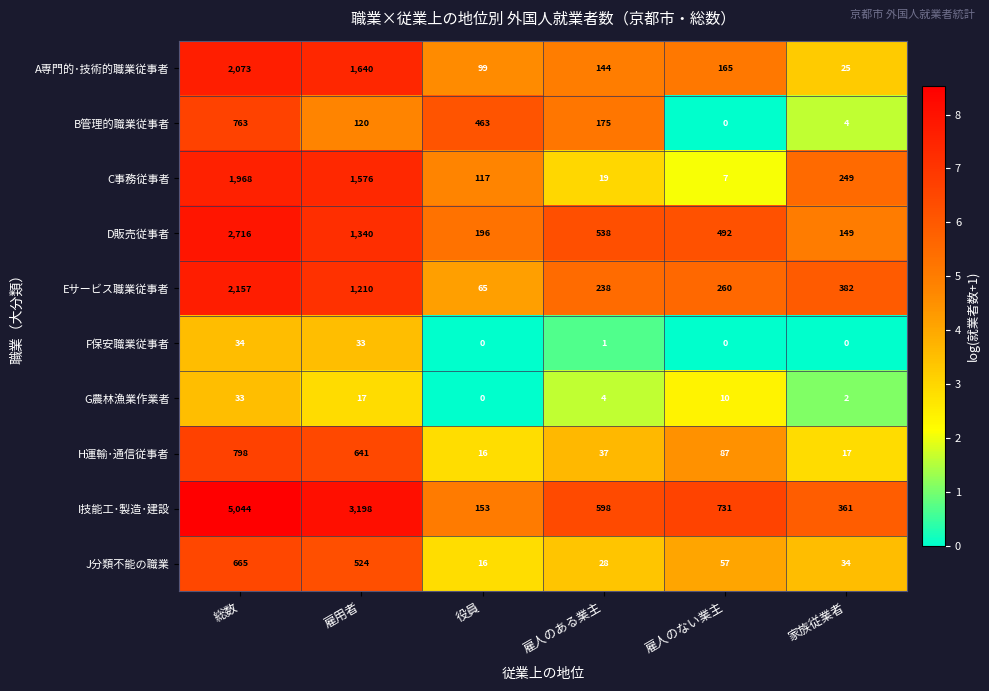

What is the maximum value for C事務従事者?

1968